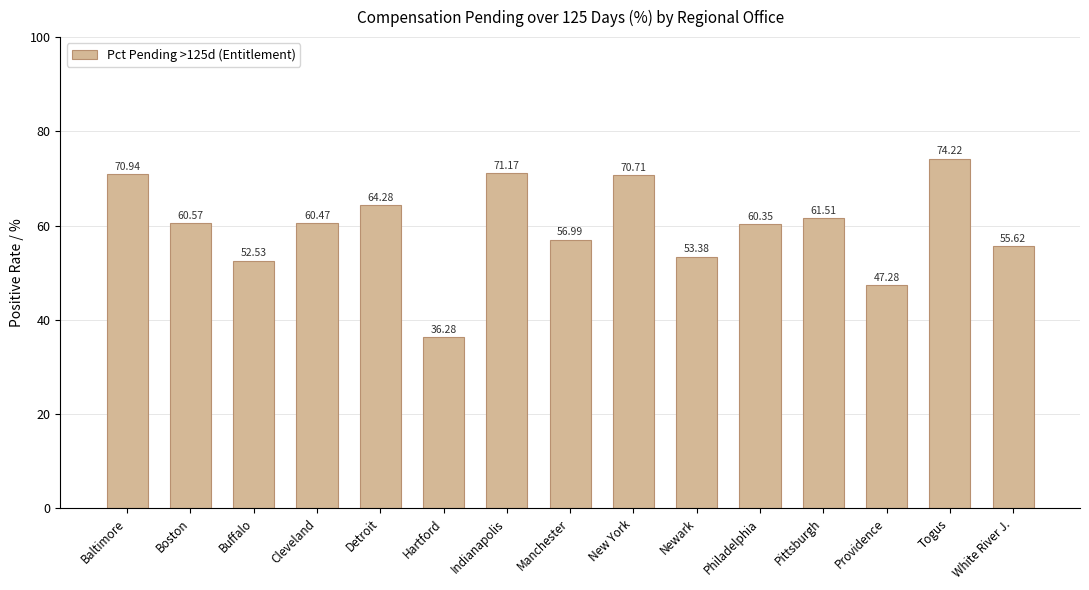

How many categories are shown in the chart?

15